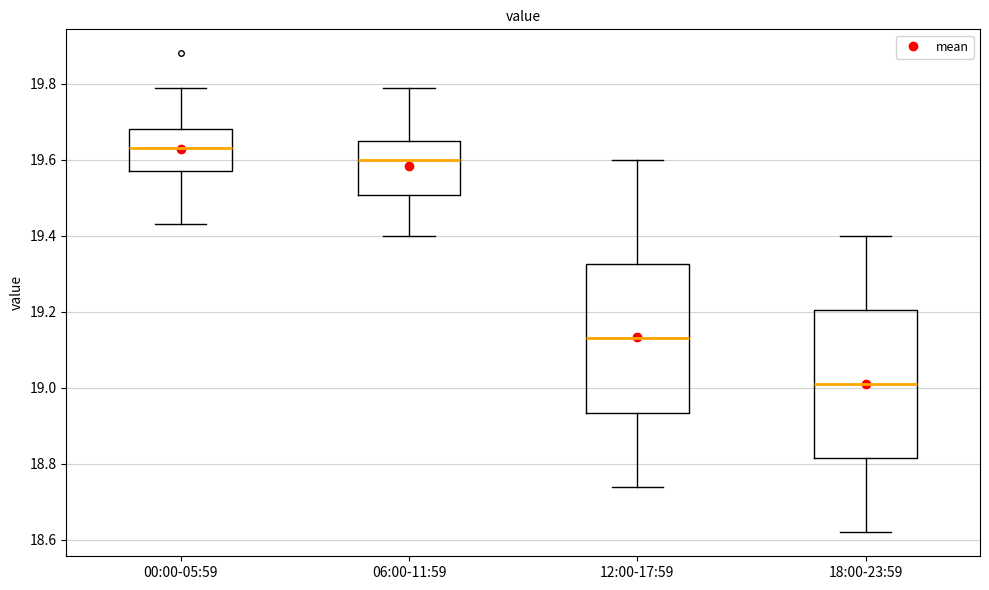

Reading left to right, read every box against the y-axis: the position of its median line, the range the box covers, and the ends of its whiskers. The values are not printed on the chart, so give them approximately, as read against the axis.

00:00-05:59: median 19.64, box 19.58 to 19.68, whiskers 19.44 to 19.80
06:00-11:59: median 19.60, box 19.50 to 19.66, whiskers 19.40 to 19.80
12:00-17:59: median 19.14, box 18.94 to 19.32, whiskers 18.74 to 19.60
18:00-23:59: median 19.02, box 18.82 to 19.20, whiskers 18.62 to 19.40